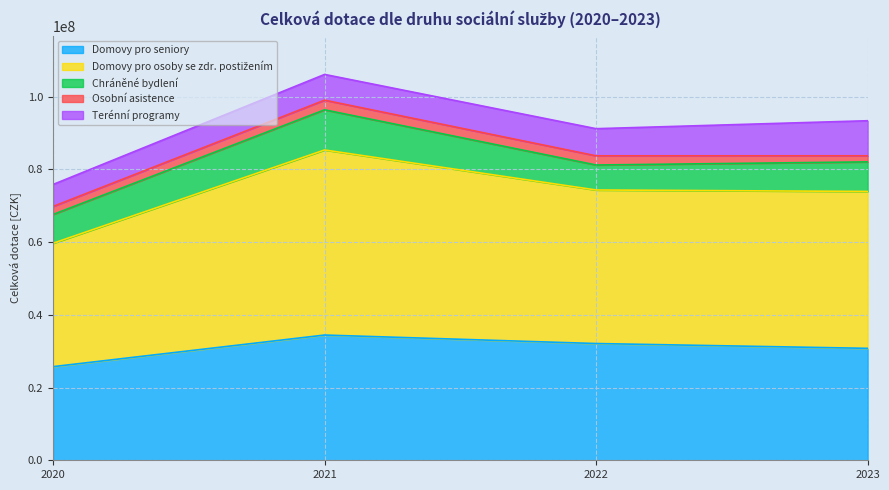

True or false: Chráněné bydlení has more than 1 interior local peaks.

False